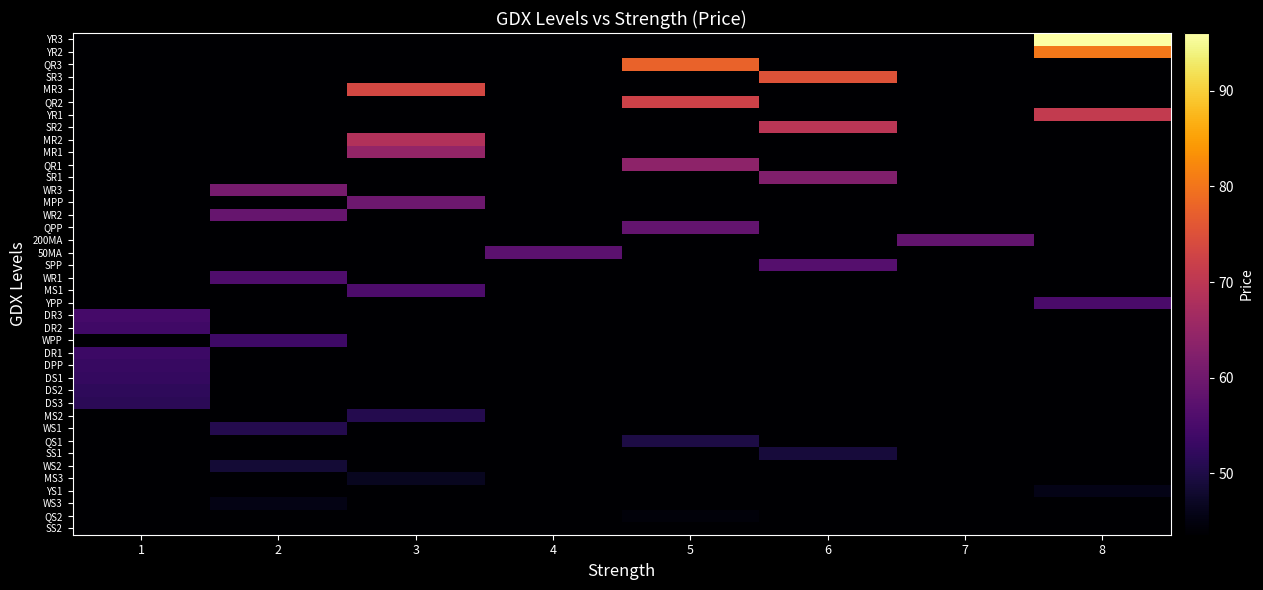

Which category has the highest value across all series?

8